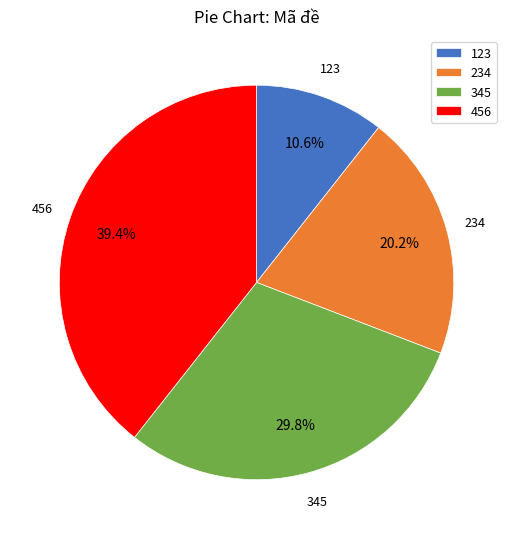

Which has a higher value, 345 or 234?

345